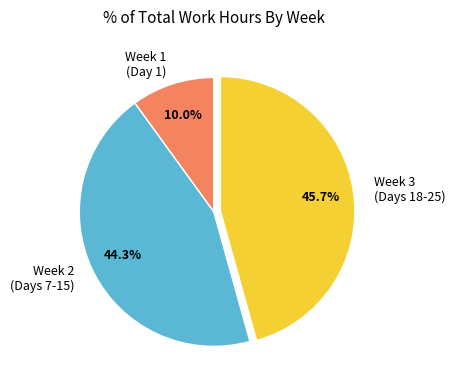

Is Week 2 (Days 7-15) the majority of the pie?

No